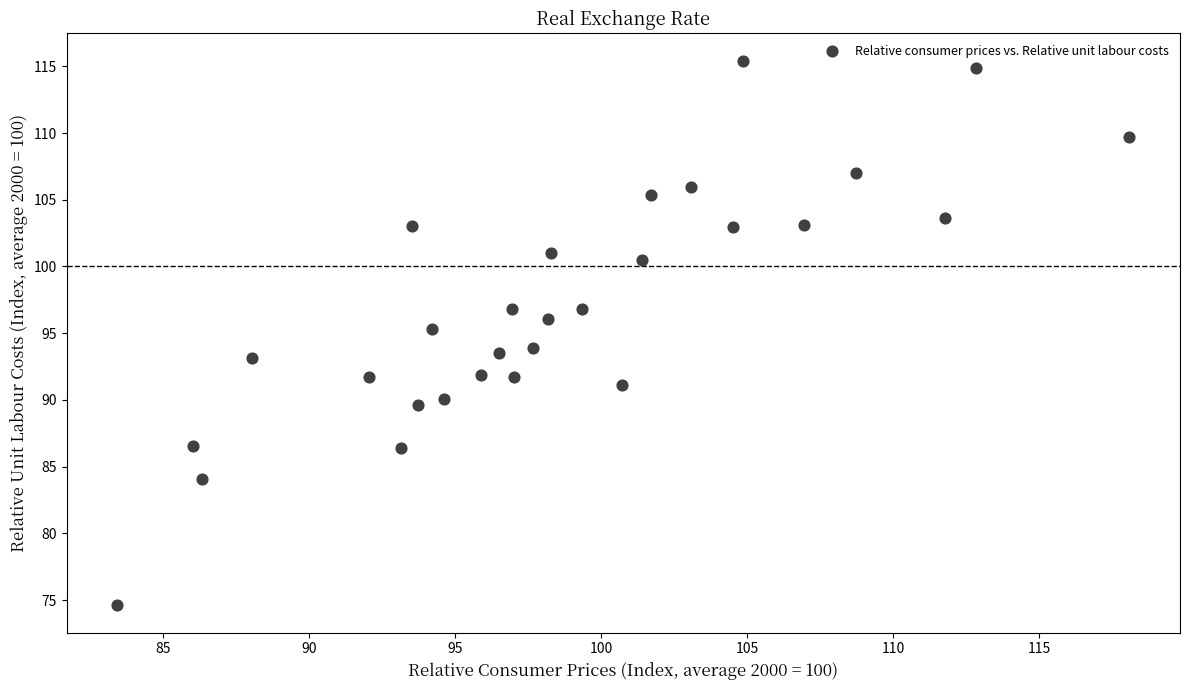

What is the range of X values (max minus min)?

34.7